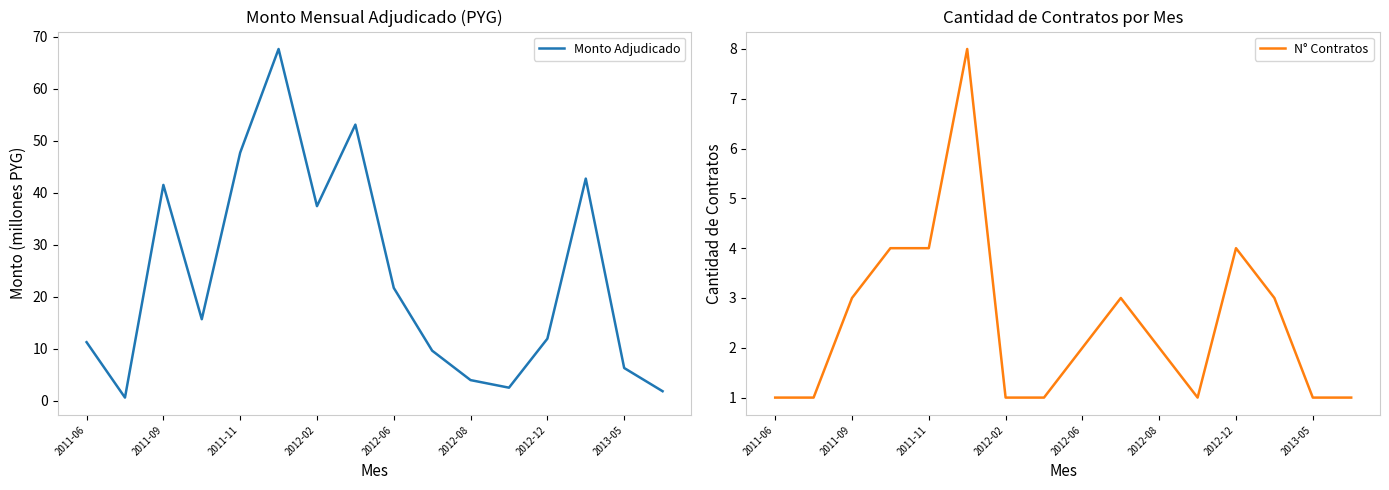

Is it true that Monto Adjudicado equals 3.5 at 2013-05?

False